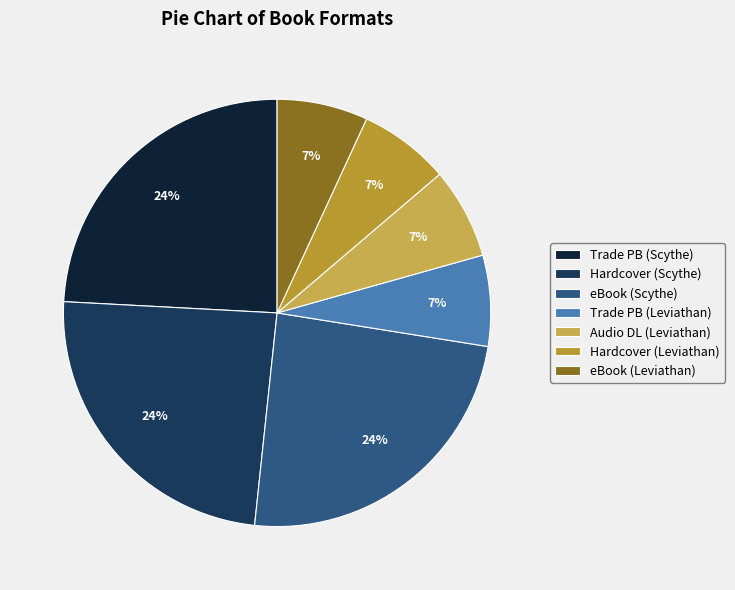

How many slices are in this pie chart?

7